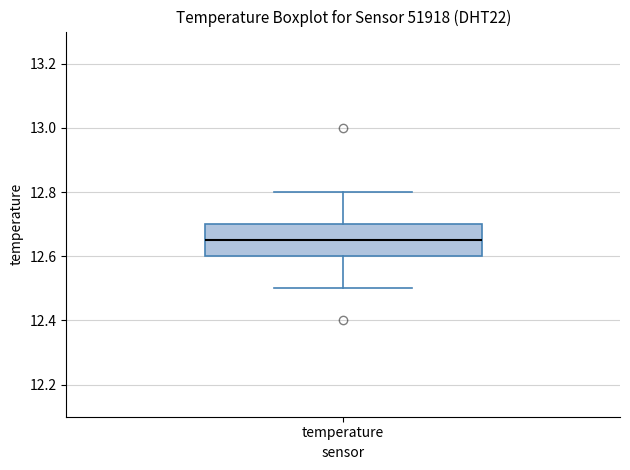

Read this box plot against the y-axis: the position of the median line, the range covered by the box, and the ends of both whiskers. The values are not printed on the chart, so give them approximately, as read against the axis.

median 12.66, box 12.60 to 12.70, whiskers 12.50 to 12.80